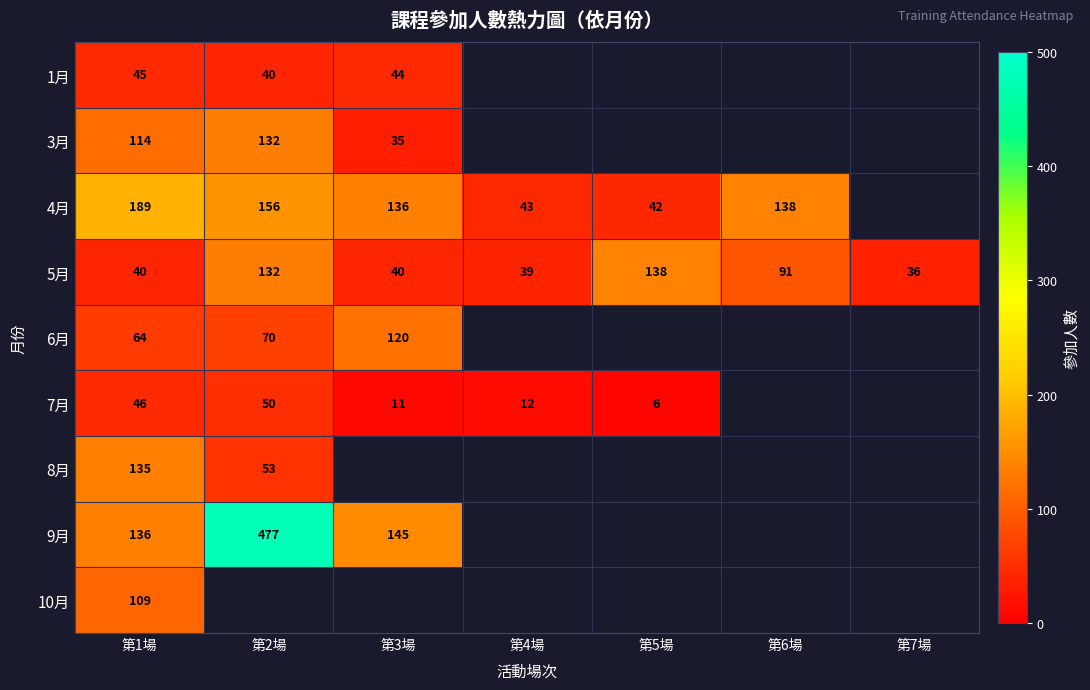

How many data points does each series have?

7